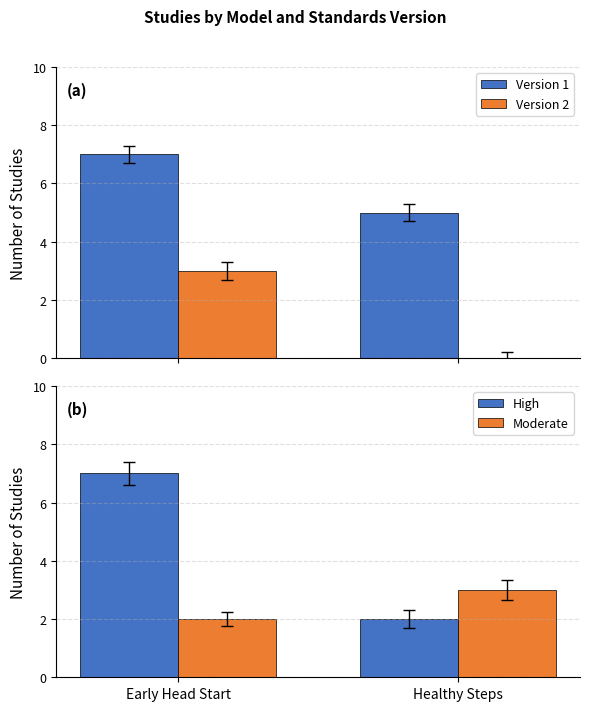

What are all the series names shown in the legend?

Version 1, Version 2, High, Moderate